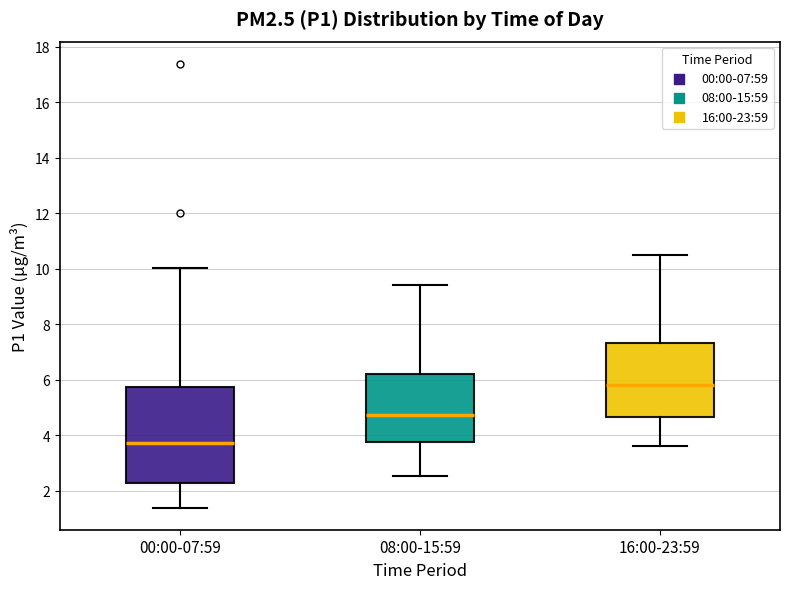

Where is the upper edge of the box for 16:00-23:59 on the y-axis? The values are not printed on the chart, so give them approximately, as read against the axis.

7.4